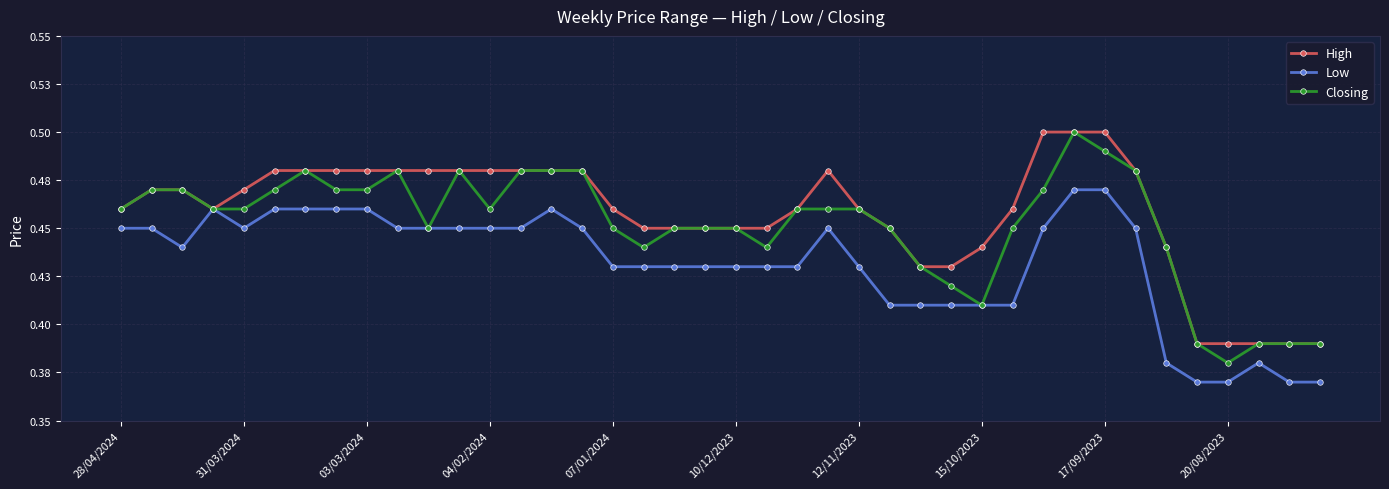

Is this an area chart (filled region under the line)?

No